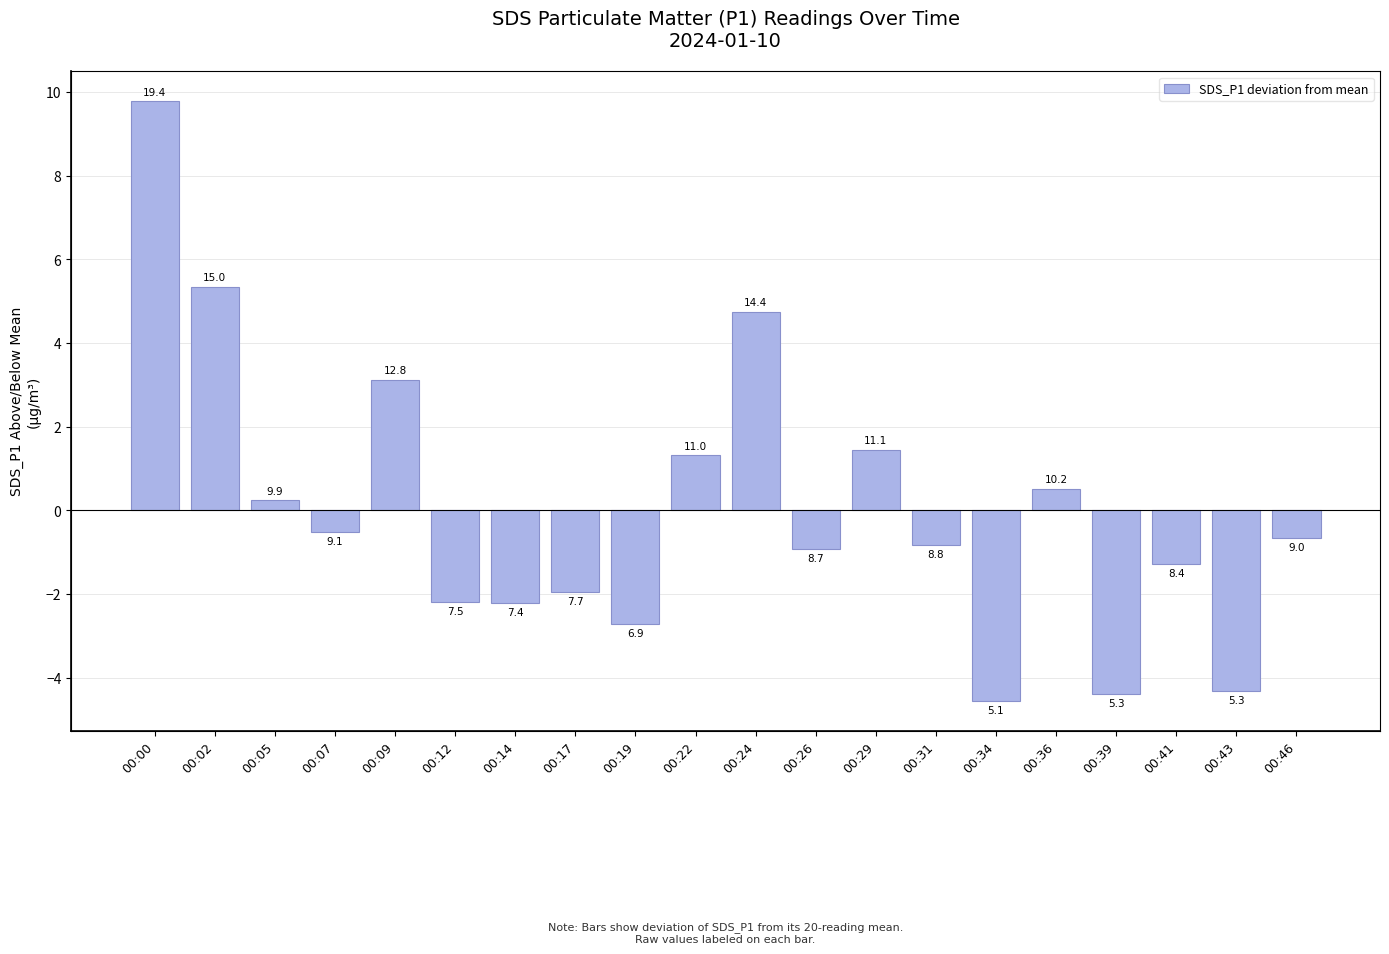

Reading left to right, list all the values displayed in this chart.

9.8	5.3	0.2	-0.5	3.1	-2.2	-2.2	-2.0	-2.7	1.3	4.7	-0.9	1.4	-0.8	-4.6	0.5	-4.4	-1.3	-4.3	-0.7